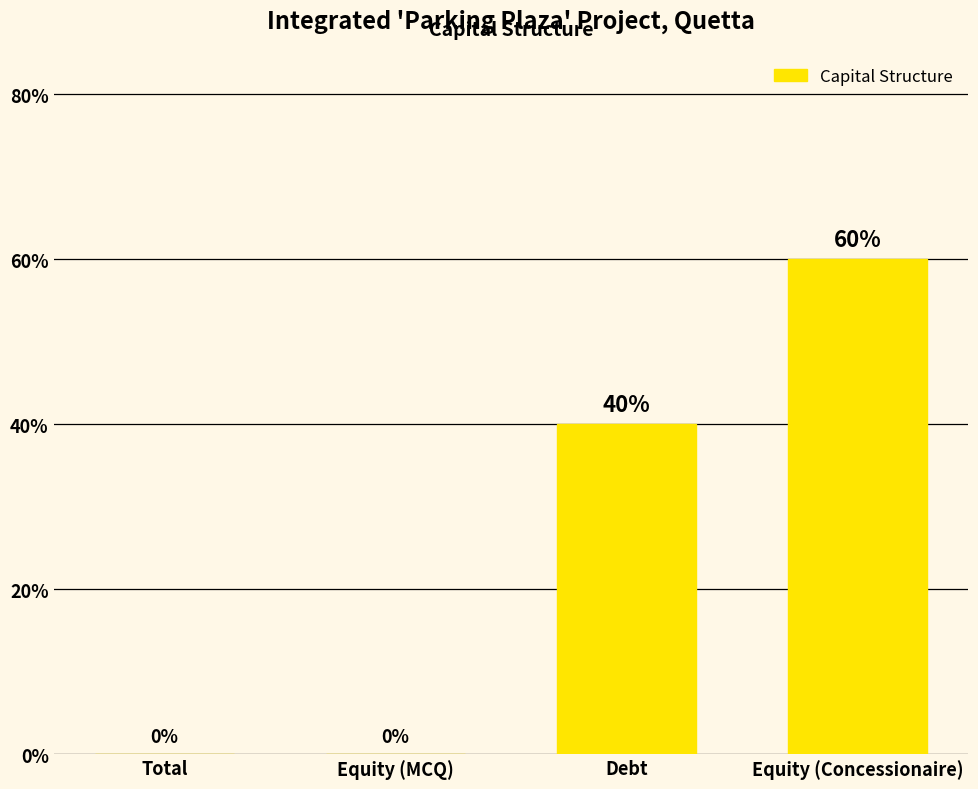

What is the change in value from Total to Debt?

+0.4